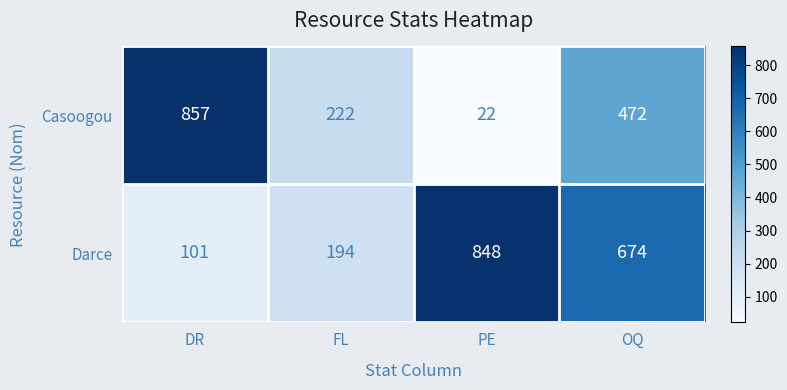

The Darce series shows 848 at PE. True or false?

True